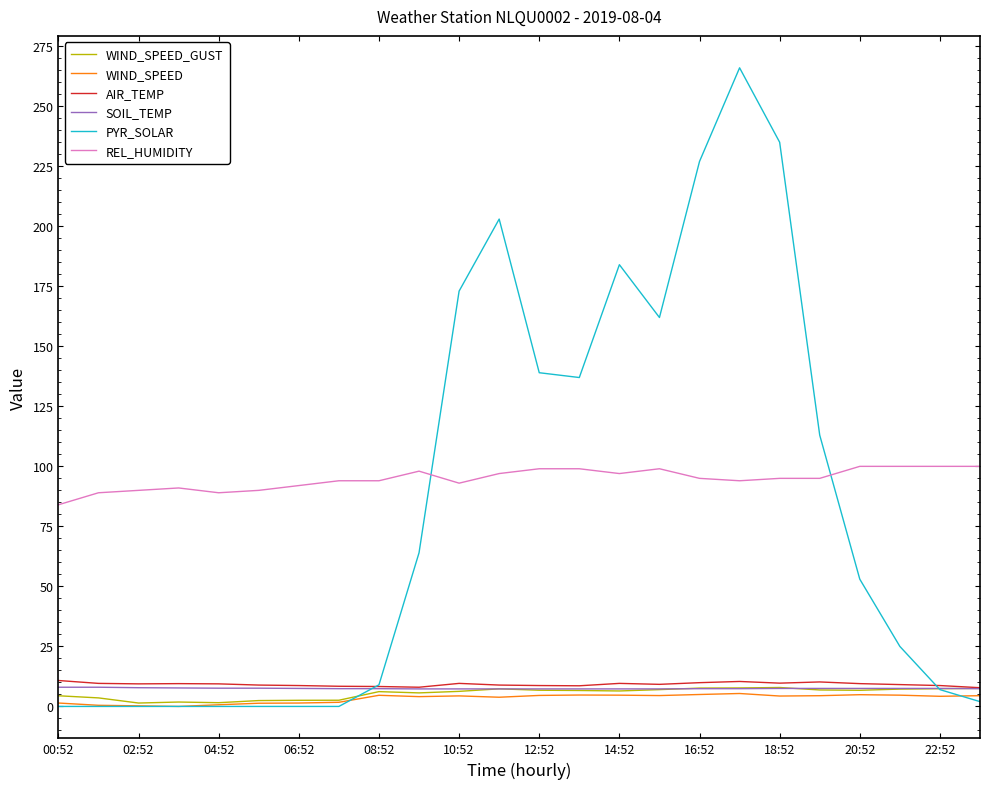

What is the lowest value of the REL_HUMIDITY series?

84.0